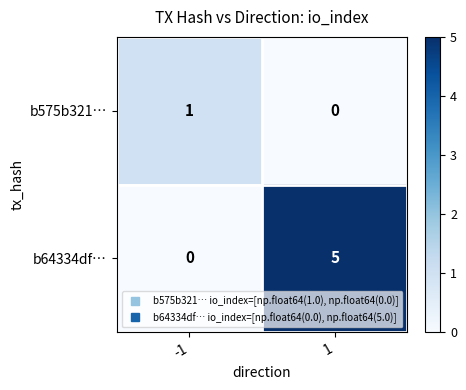

Reading left to right, extract all data points from this chart.

b575b321…: -1=1	1=0
b64334df…: -1=0	1=5